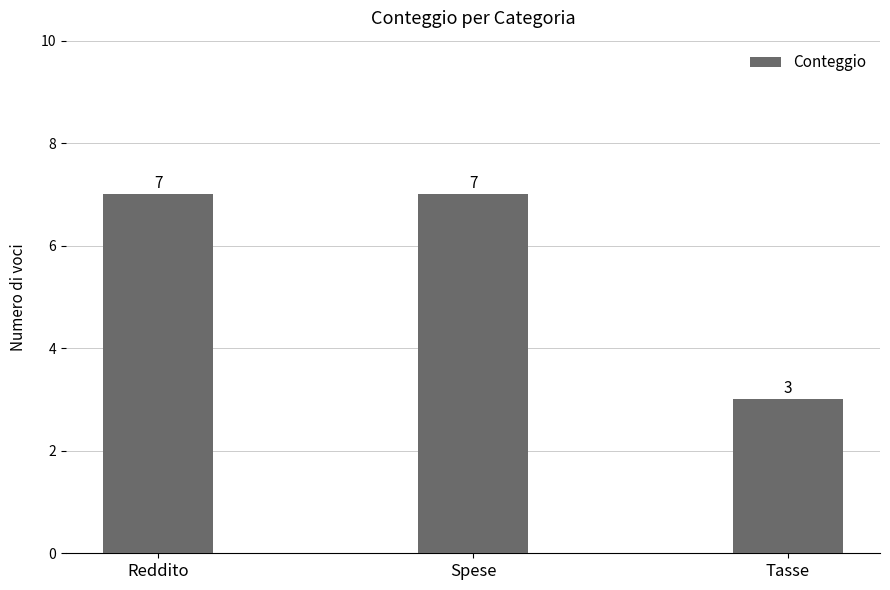

Reading left to right, list all the values displayed in this chart.

Reddito=7	Spese=7	Tasse=3